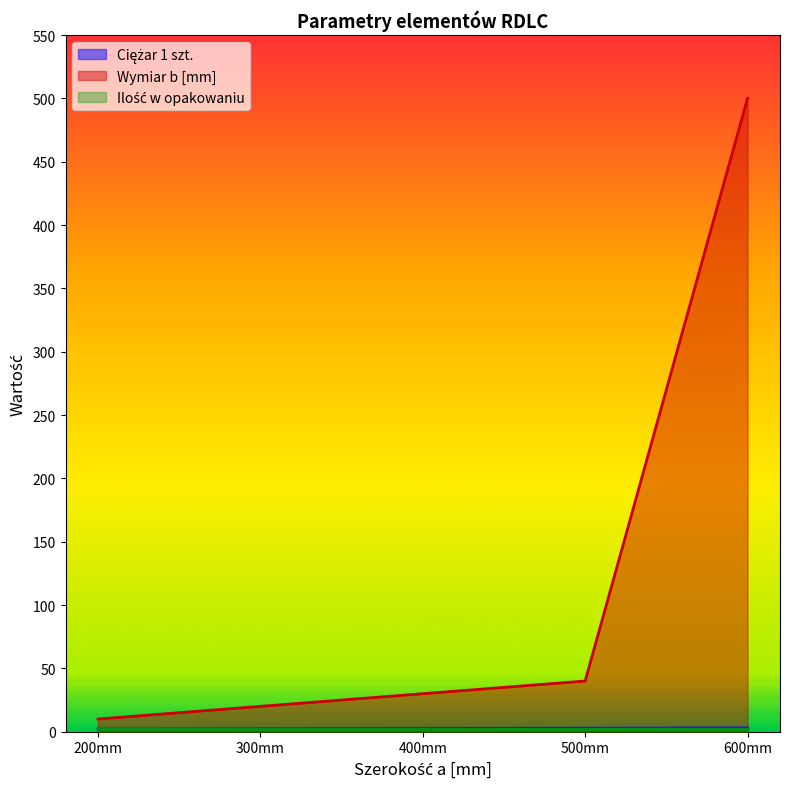

The value of Wymiar b [mm] at 600mm is 179.5. True or false?

False